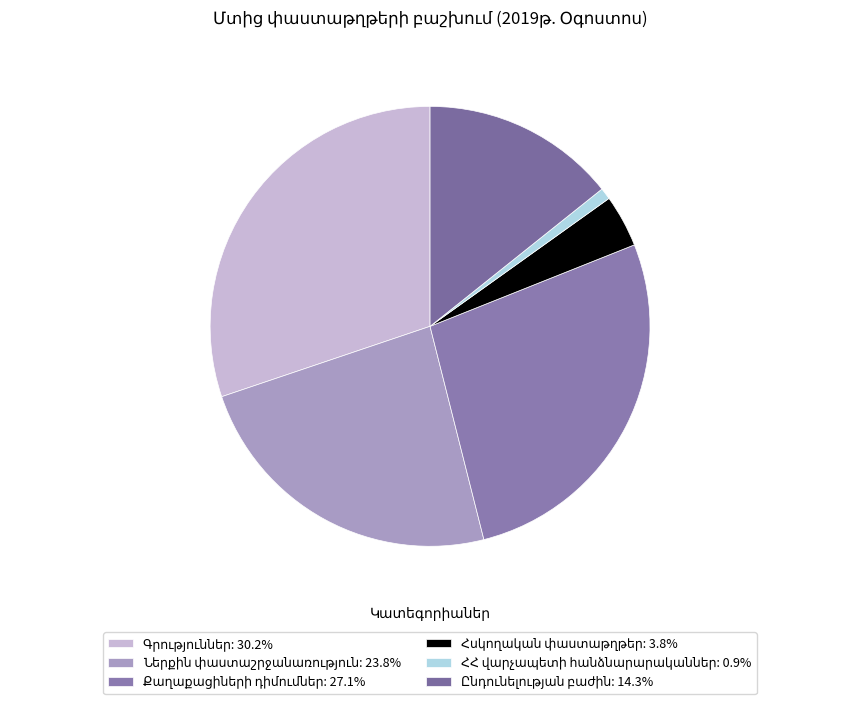

Do Քաղաքացիների դիմումներ and Ներքին փաստաշրջանառություն together represent more than half of the pie?

Yes